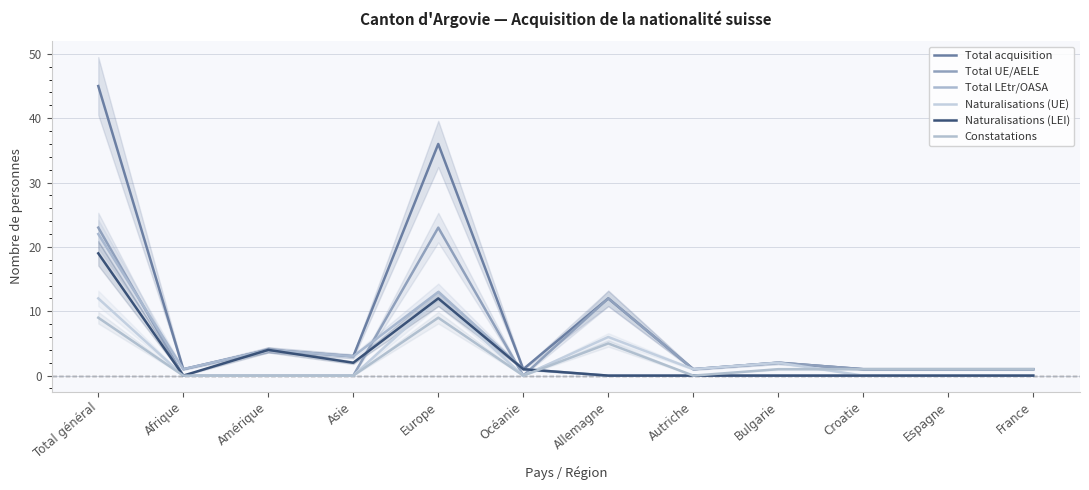

What is the value of the Naturalisations (LEI) point at the 4th from the left?

2